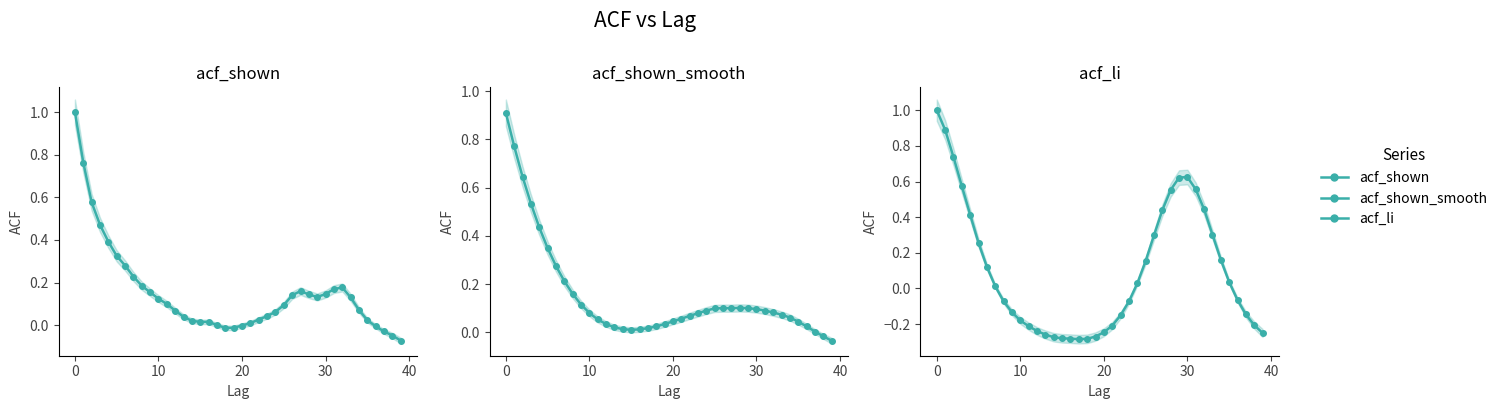

Where is acf_shown nearest to the value 0?

17